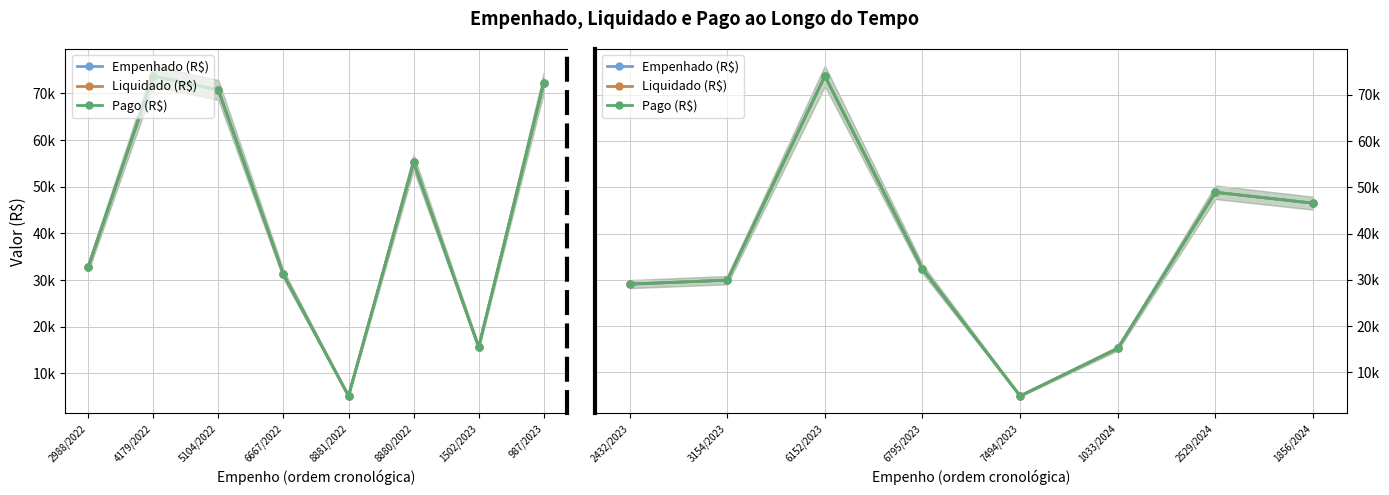

Where is the first local minimum for Liquidado (R$)?

7494/2023